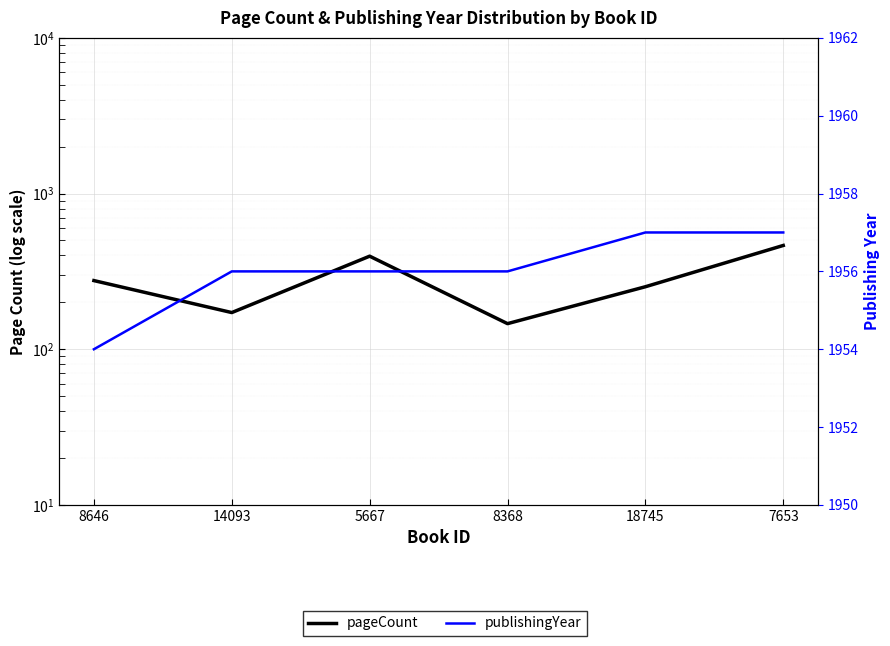

What is the label of the 4th point from the right?

5667